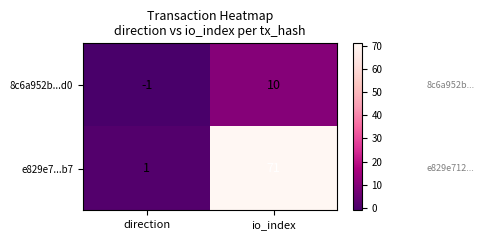

True or false: 8c6a952b...d0 has a value of -1 at direction.

True